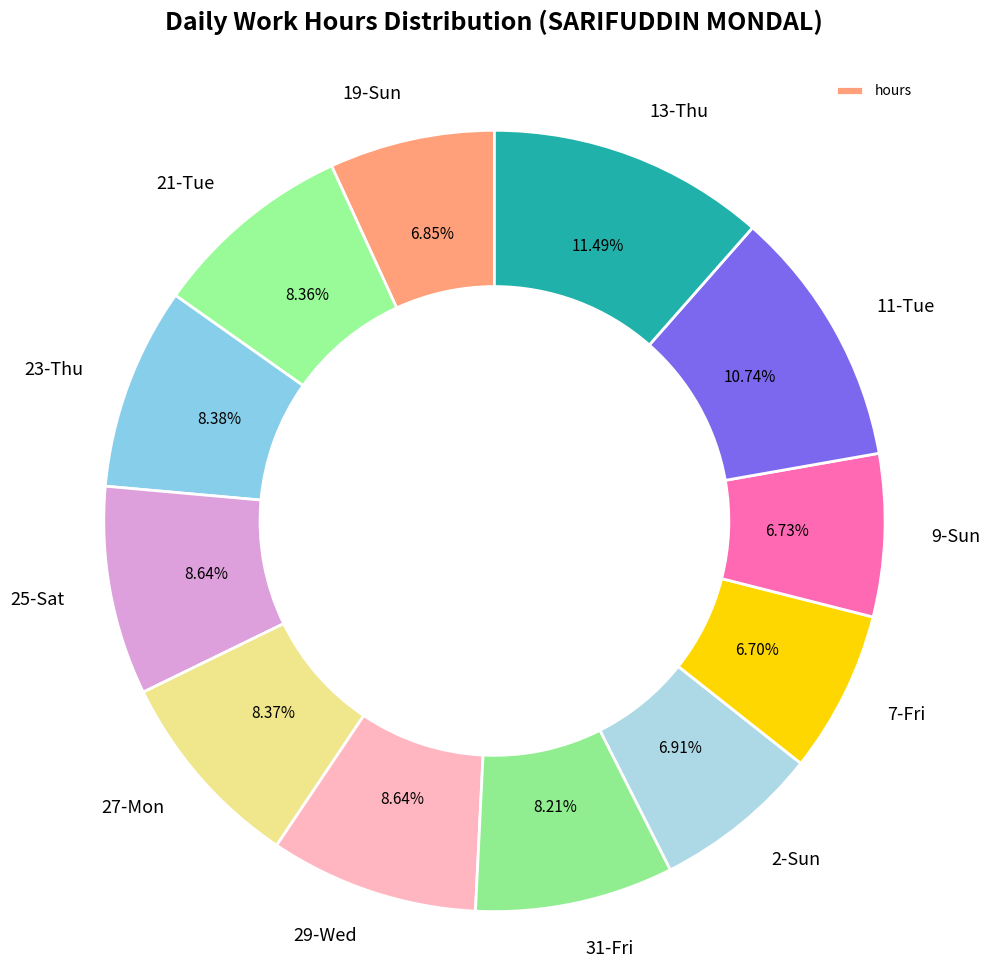

Is it true that 19-Sun is 16% of the pie?

False